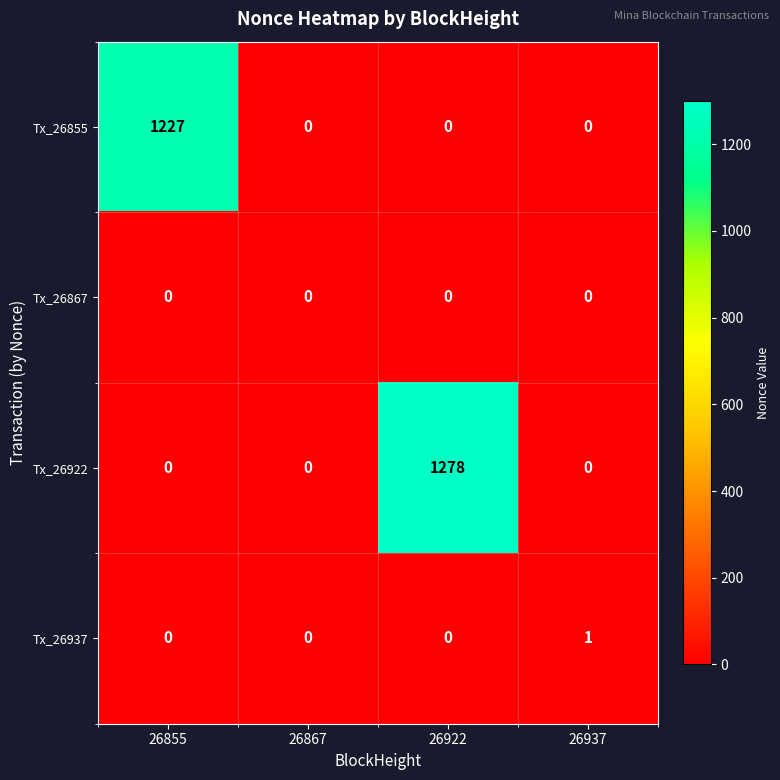

Which series has the largest range (max minus min)?

Tx_26922